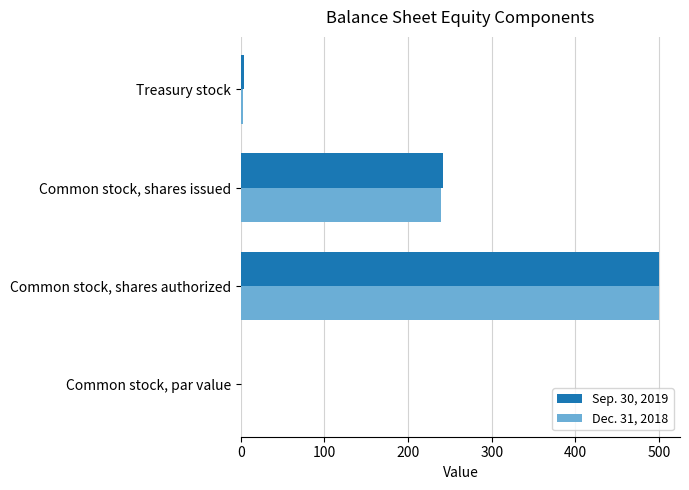

The value of Dec. 31, 2018 at Common stock, shares issued is 430.1. True or false?

False